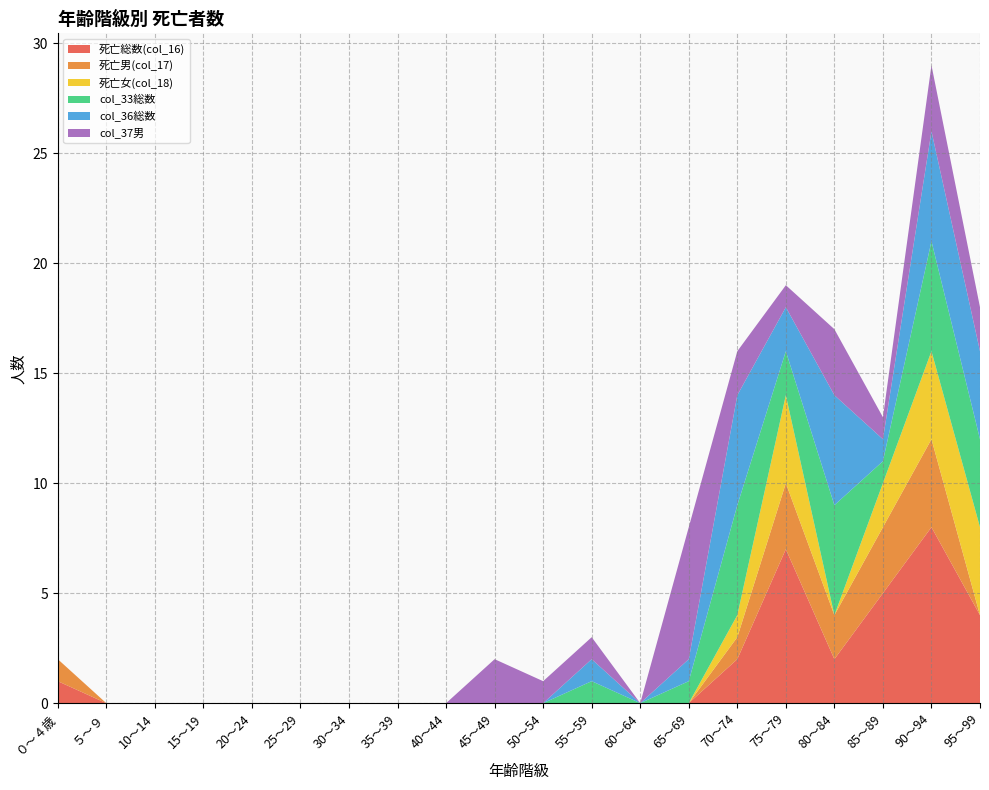

Reading right to left, transcribe all the data shown in this chart.

死亡総数(col_16): 4	8	5	2	7	2	0	0	0	0	0	0	0	0	0	0	0	0	0	1
死亡男(col_17): 0	4	3	2	3	1	0	0	0	0	0	0	0	0	0	0	0	0	0	1
死亡女(col_18): 4	4	2	0	4	1	0	0	0	0	0	0	0	0	0	0	0	0	0	0
col_33総数: 4	5	1	5	2	5	1	0	1	0	0	0	0	0	0	0	0	0	0	0
col_36総数: 4	5	1	5	2	5	1	0	1	0	0	0	0	0	0	0	0	0	0	0
col_37男: 2	3	1	3	1	2	6	0	1	1	2	0	0	0	0	0	0	0	0	0